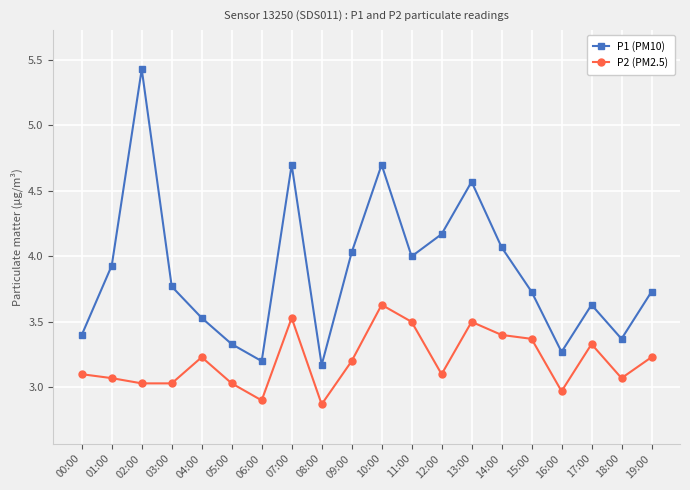

Which label corresponds to the smallest value in the chart?

08:00